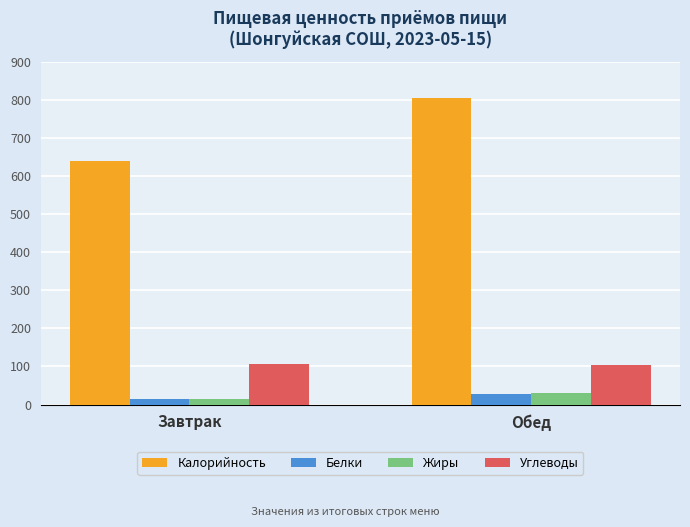

What is the label of the 1st bar from the right?

Обед